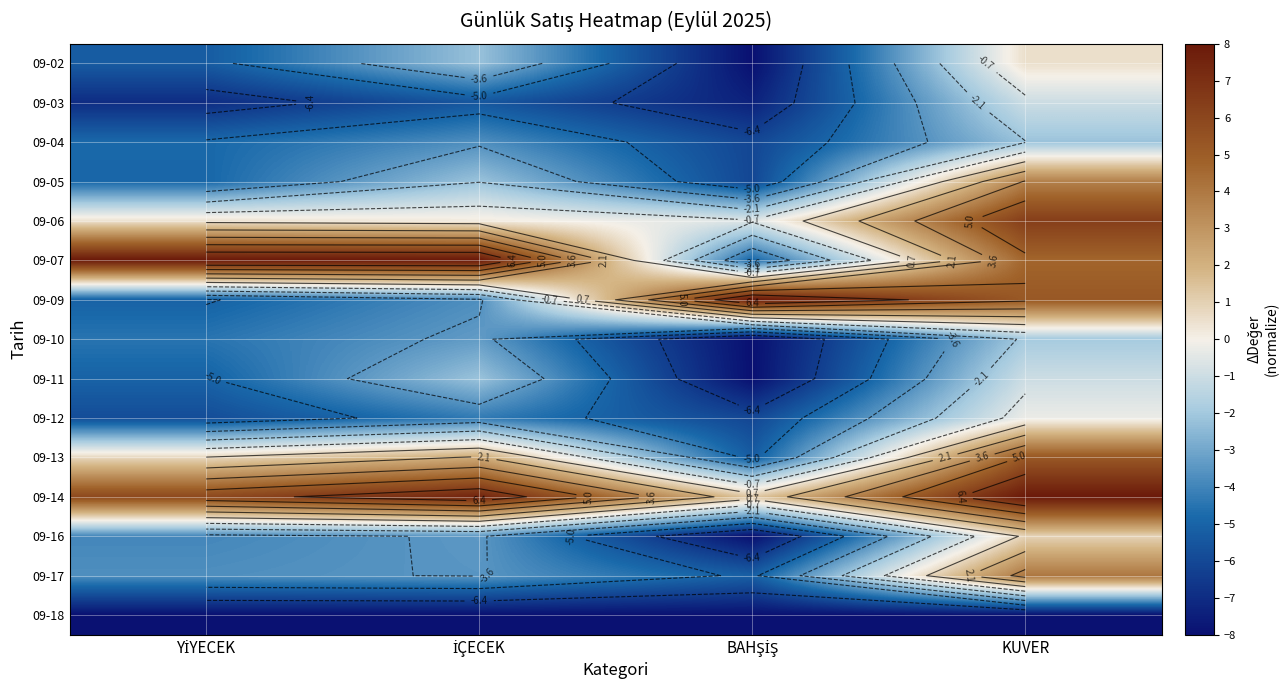

The value of 09-03 at YİYECEK is -7.0. True or false?

True